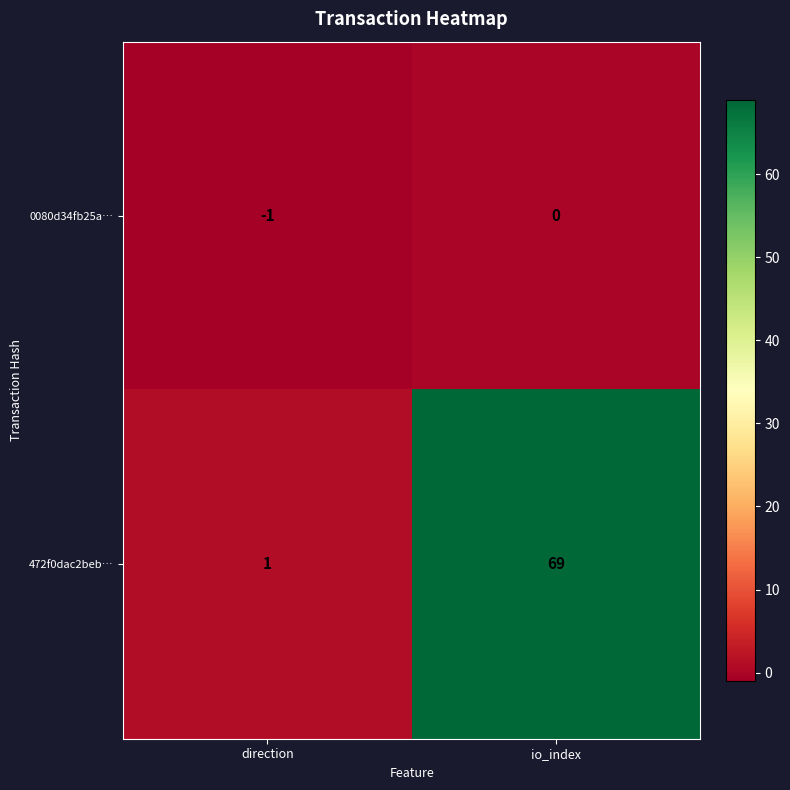

The 0080d34fb25a… series shows -1 at direction. True or false?

True